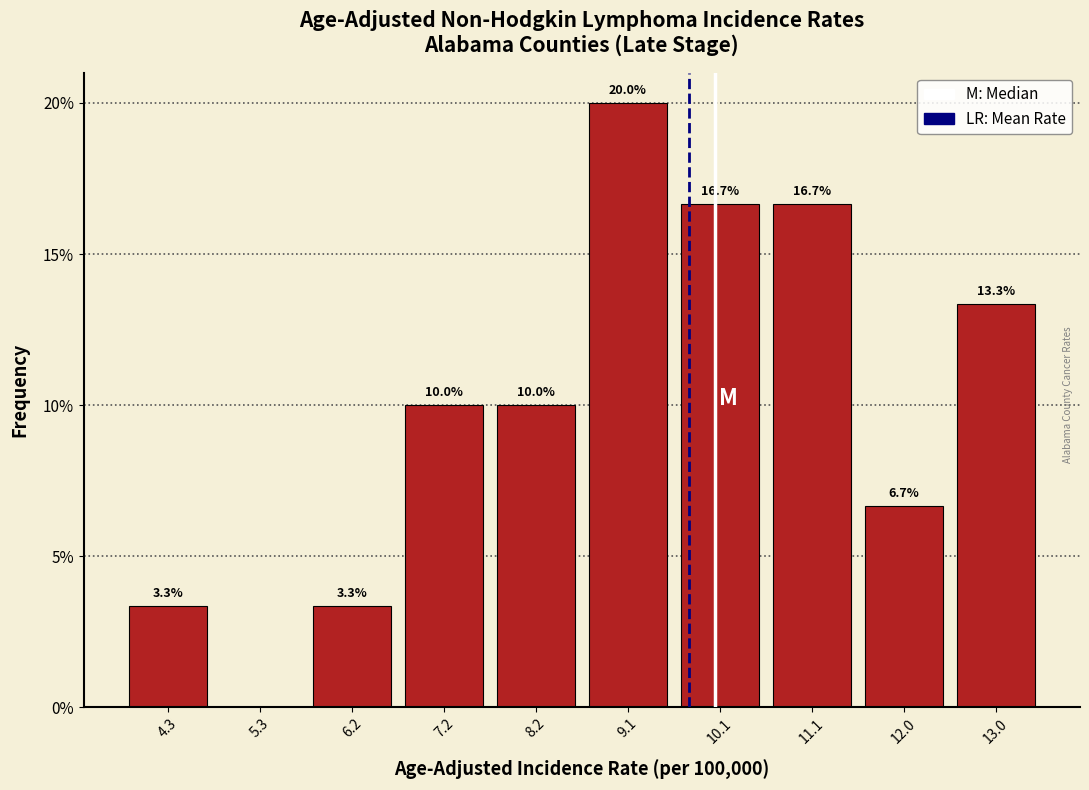

Over which range of the x-axis is the bar tallest?

8.65 to 9.62